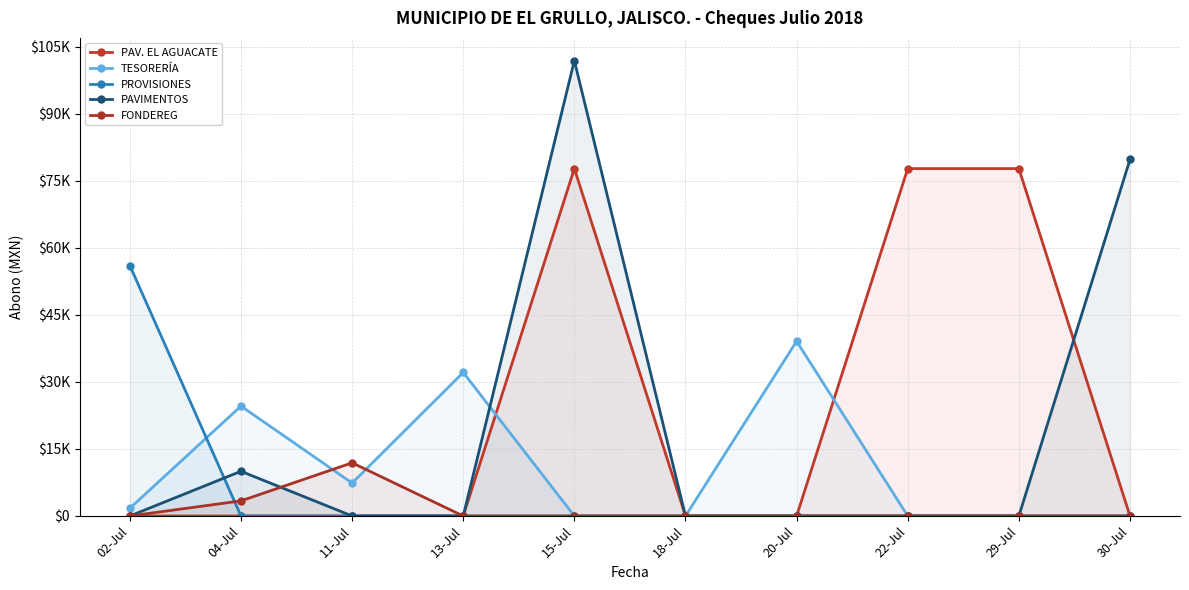

Which series ends up on top after the final intersection of PAVIMENTOS and TESORERÍA?

PAVIMENTOS